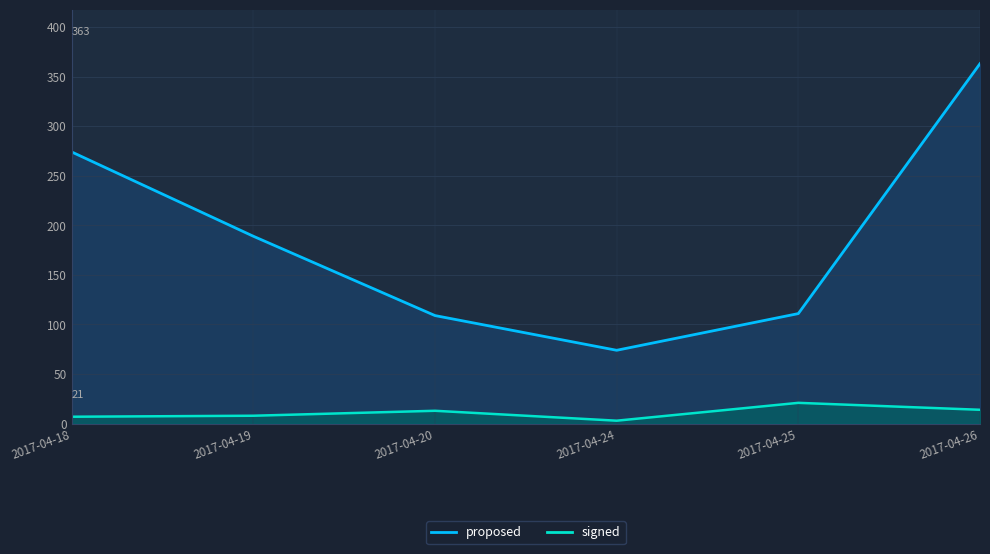

Reading left to right, what are all the values shown in this chart?

proposed: 2017-04-18=274	2017-04-19=189	2017-04-20=109	2017-04-24=74	2017-04-25=111	2017-04-26=363
signed: 2017-04-18=7	2017-04-19=8	2017-04-20=13	2017-04-24=3	2017-04-25=21	2017-04-26=14